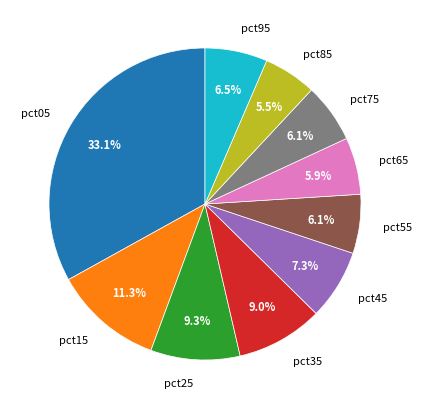

What is the largest slice in the pie chart?

pct05